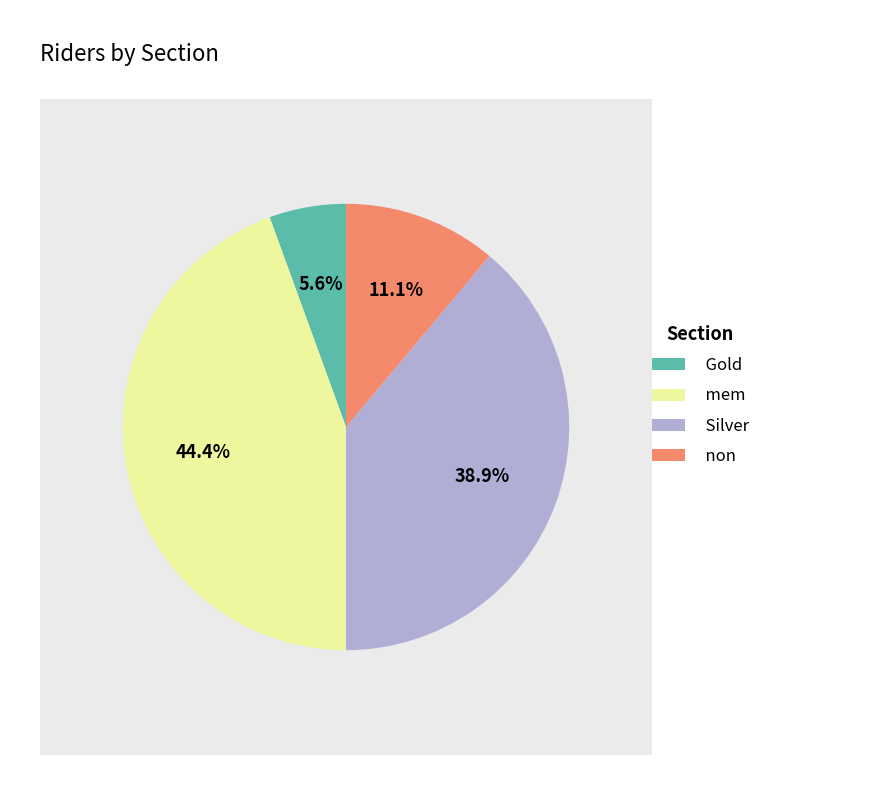

Is there any slice that represents more than half of the pie?

No